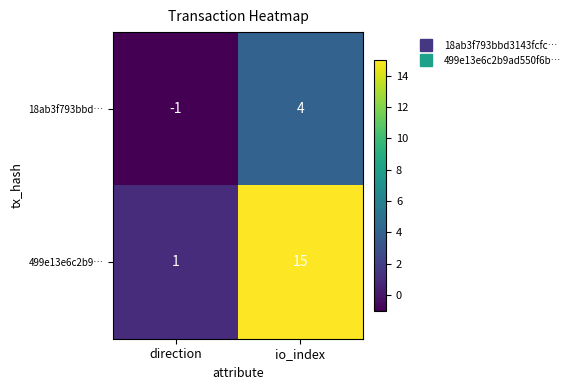

What is the difference between the maximum and minimum values in the 18ab3f793bbd… series?

5